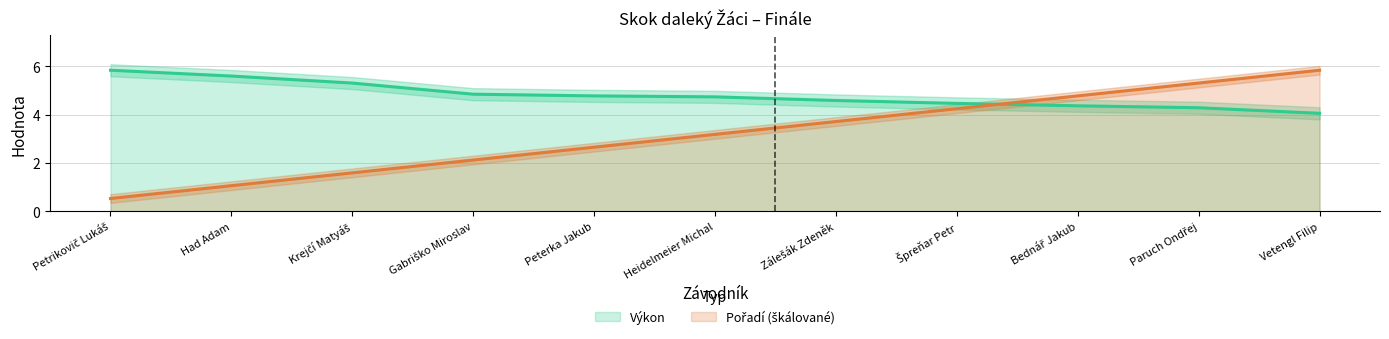

What is the total value across all series at Heidelmeier Michal?

7.9